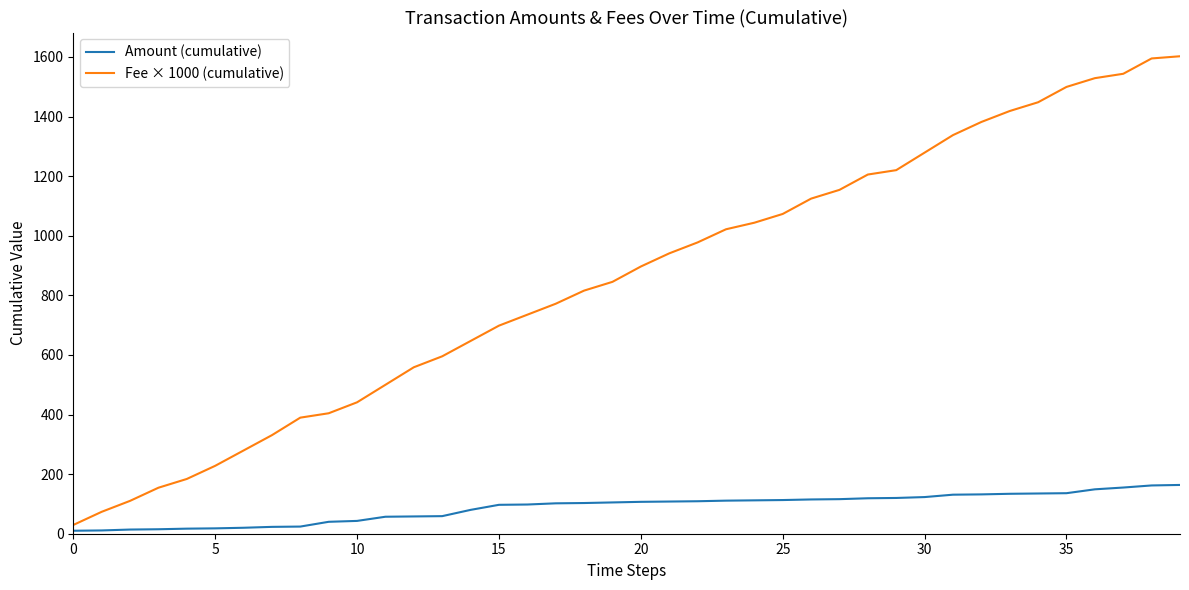

True or false: Amount (cumulative) and Fee × 1000 (cumulative) intersect in this chart.

False